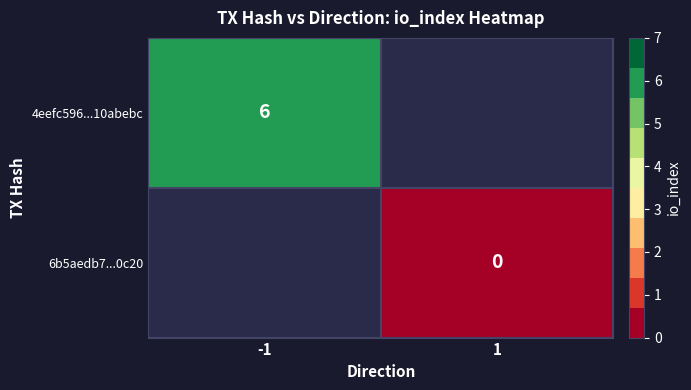

The 4eefc596...10abebc series shows 2 at -1. True or false?

False